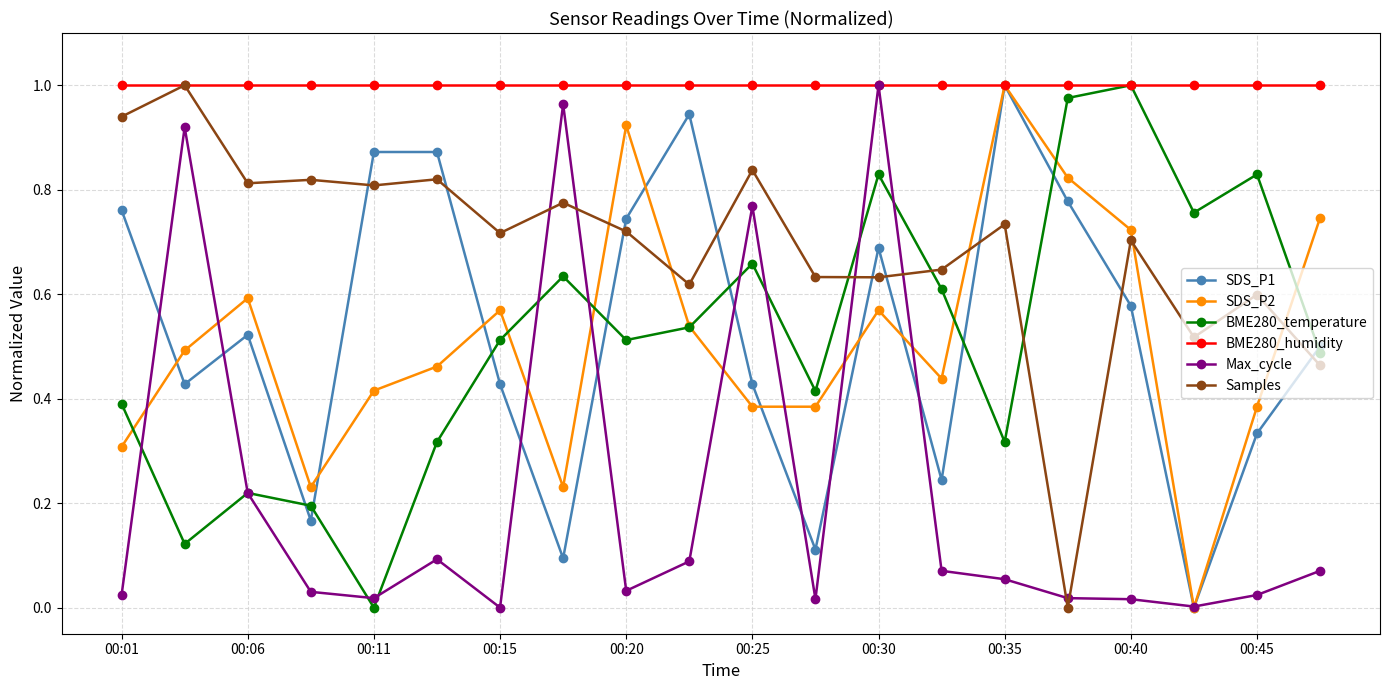

Which series has the largest total across all categories?

BME280_humidity